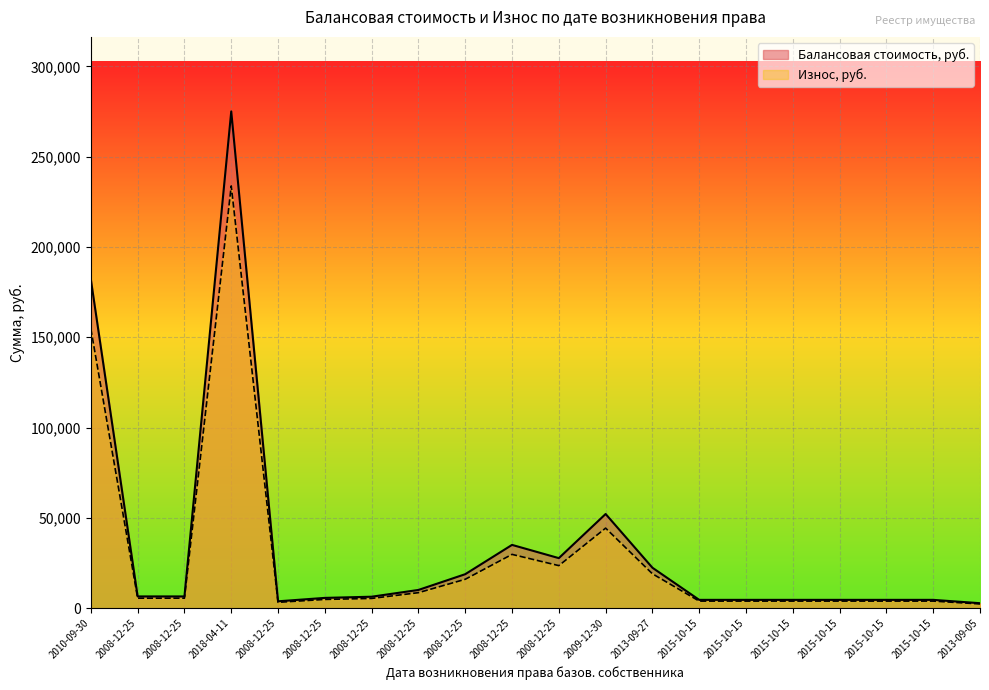

What is the value of the Балансовая стоимость, руб. point at the 19th from the left?

3910.0